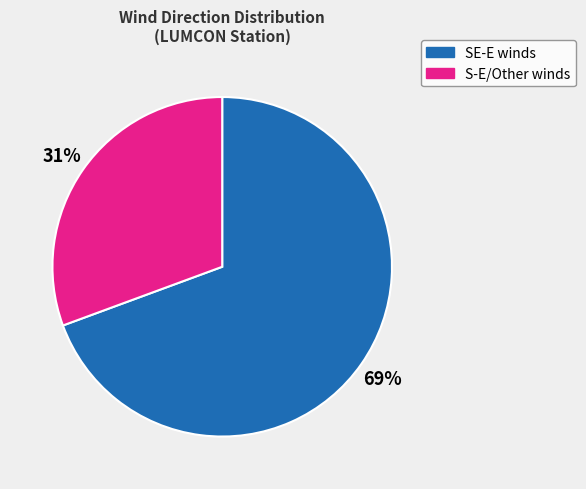

To the nearest percent, what is the average slice percentage?

50%